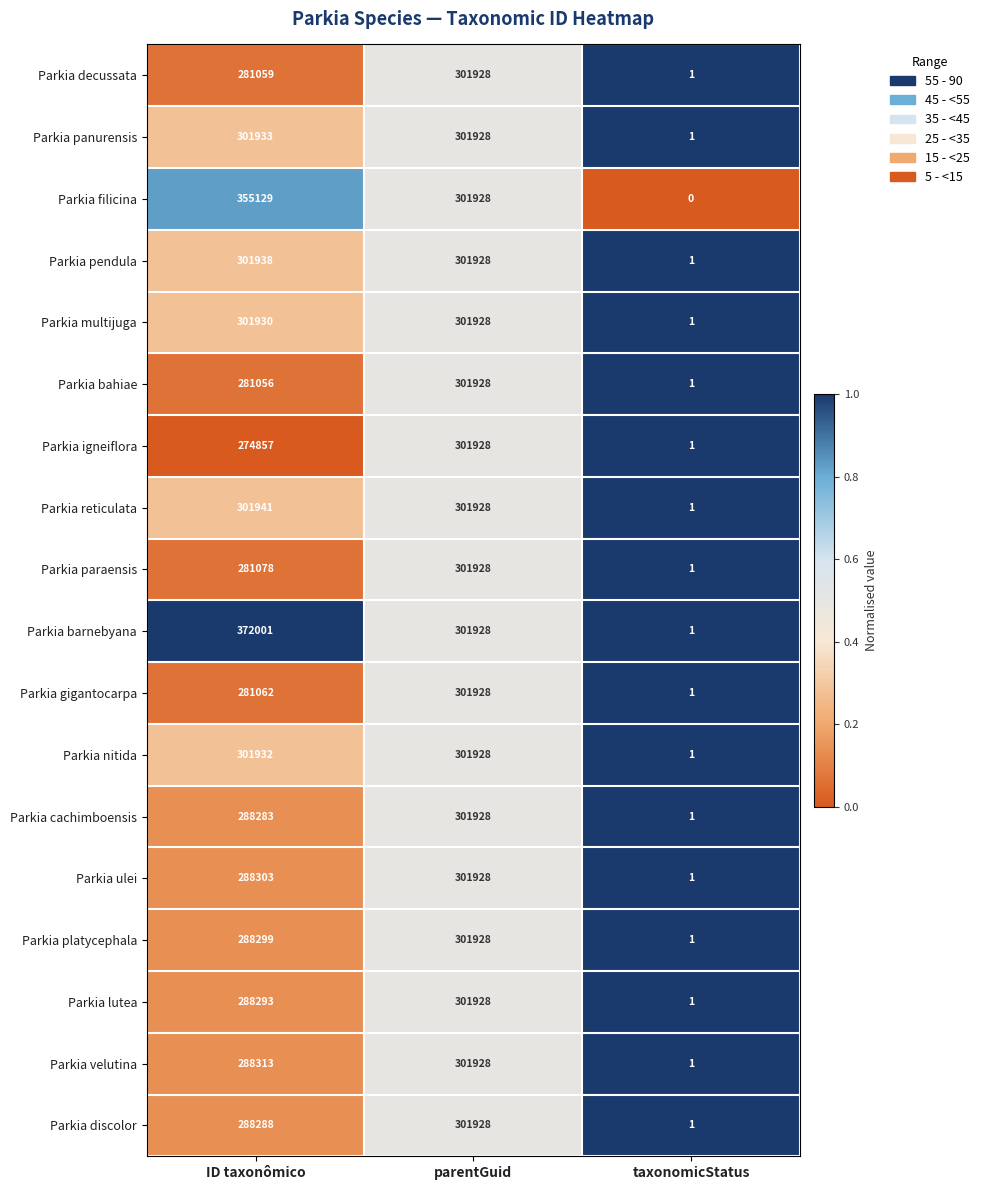

True or false: Parkia decussata has a value of 301928 at parentGuid.

True